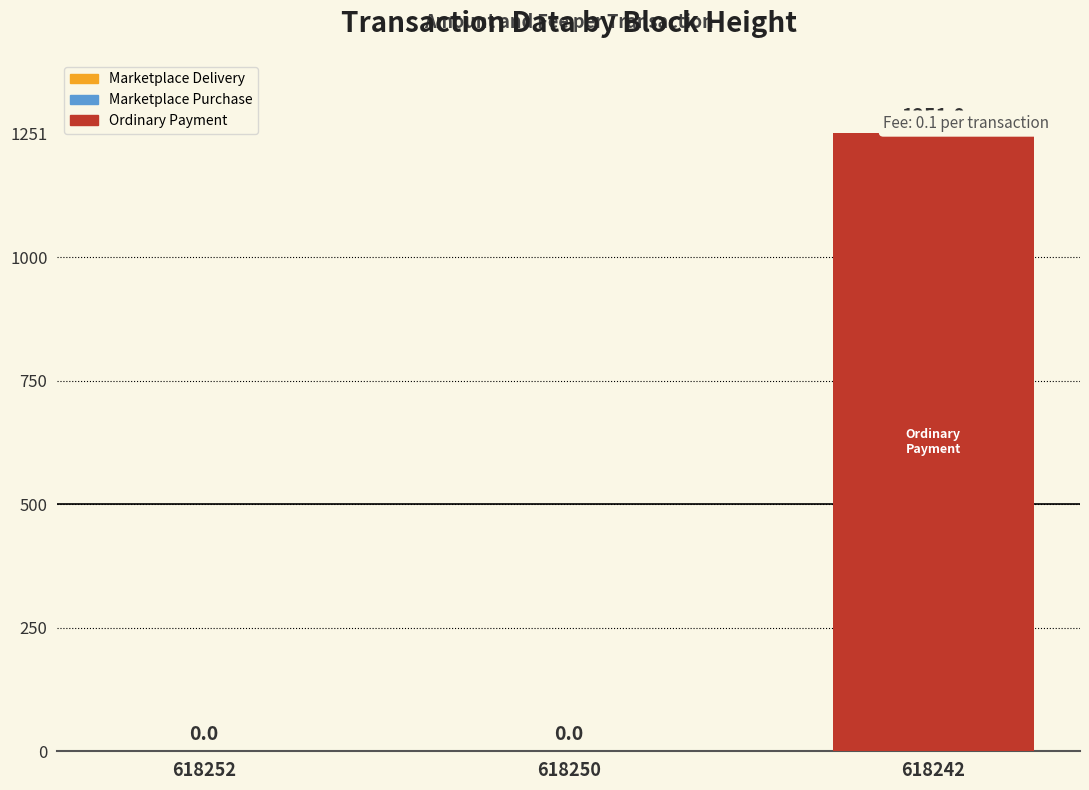

How many values exceed 0?

1